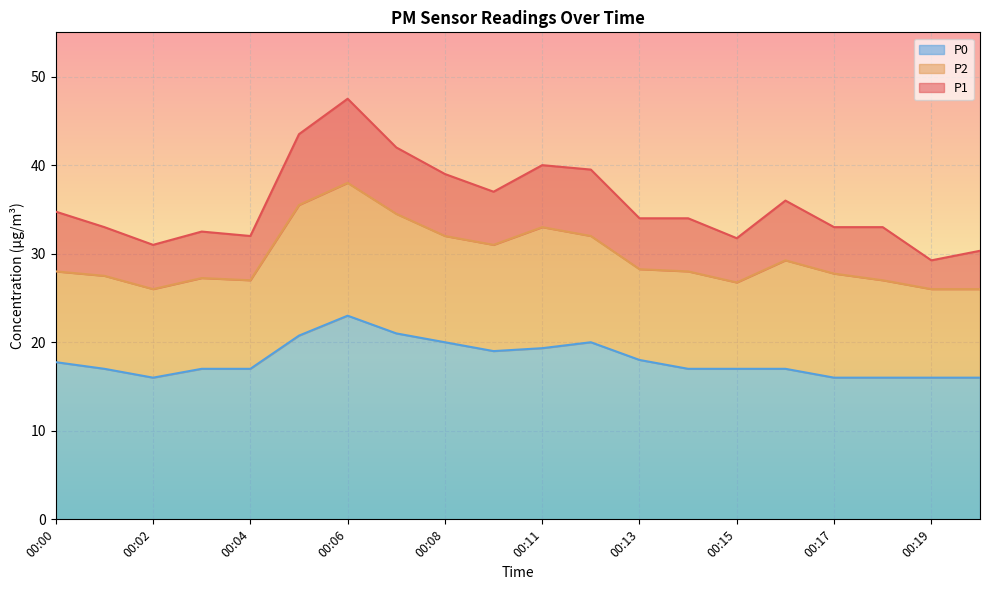

At 00:20, list the series in order from smallest to largest.

P0, P2, P1